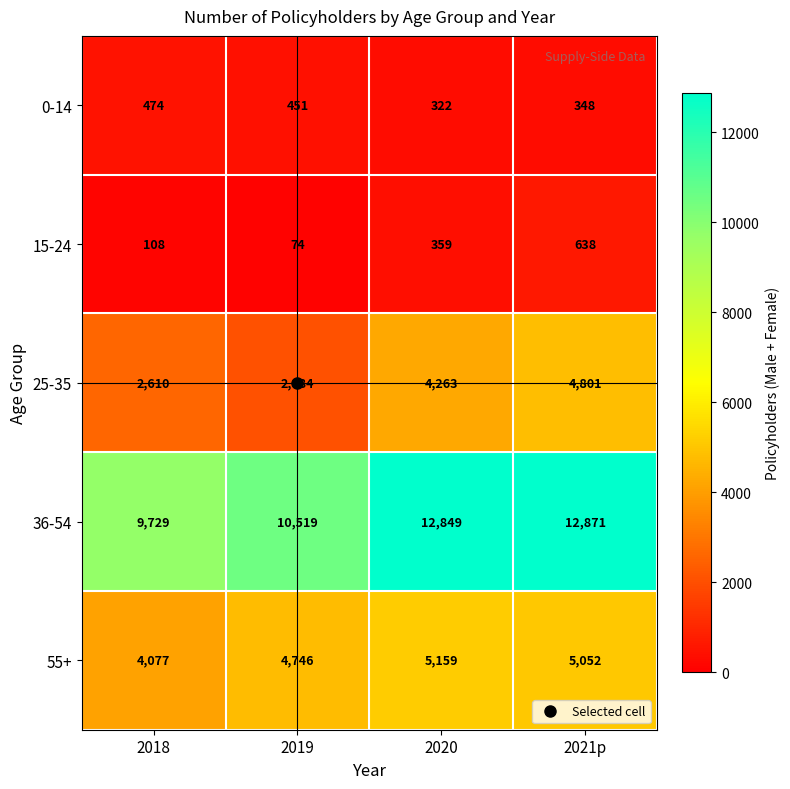

At which category does the chart reach its peak across all series?

2021p